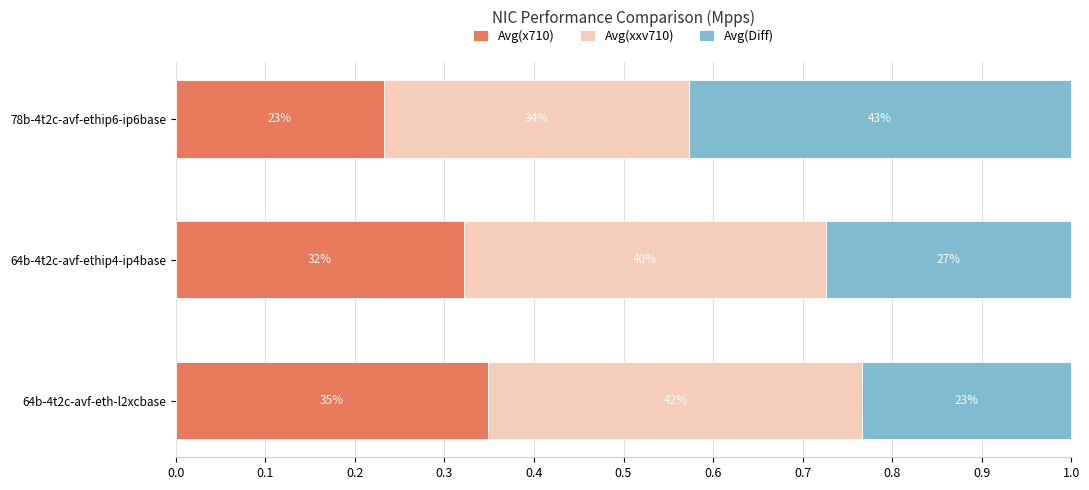

What are all the series names shown in the legend?

Avg(x710), Avg(xxv710), Avg(Diff)